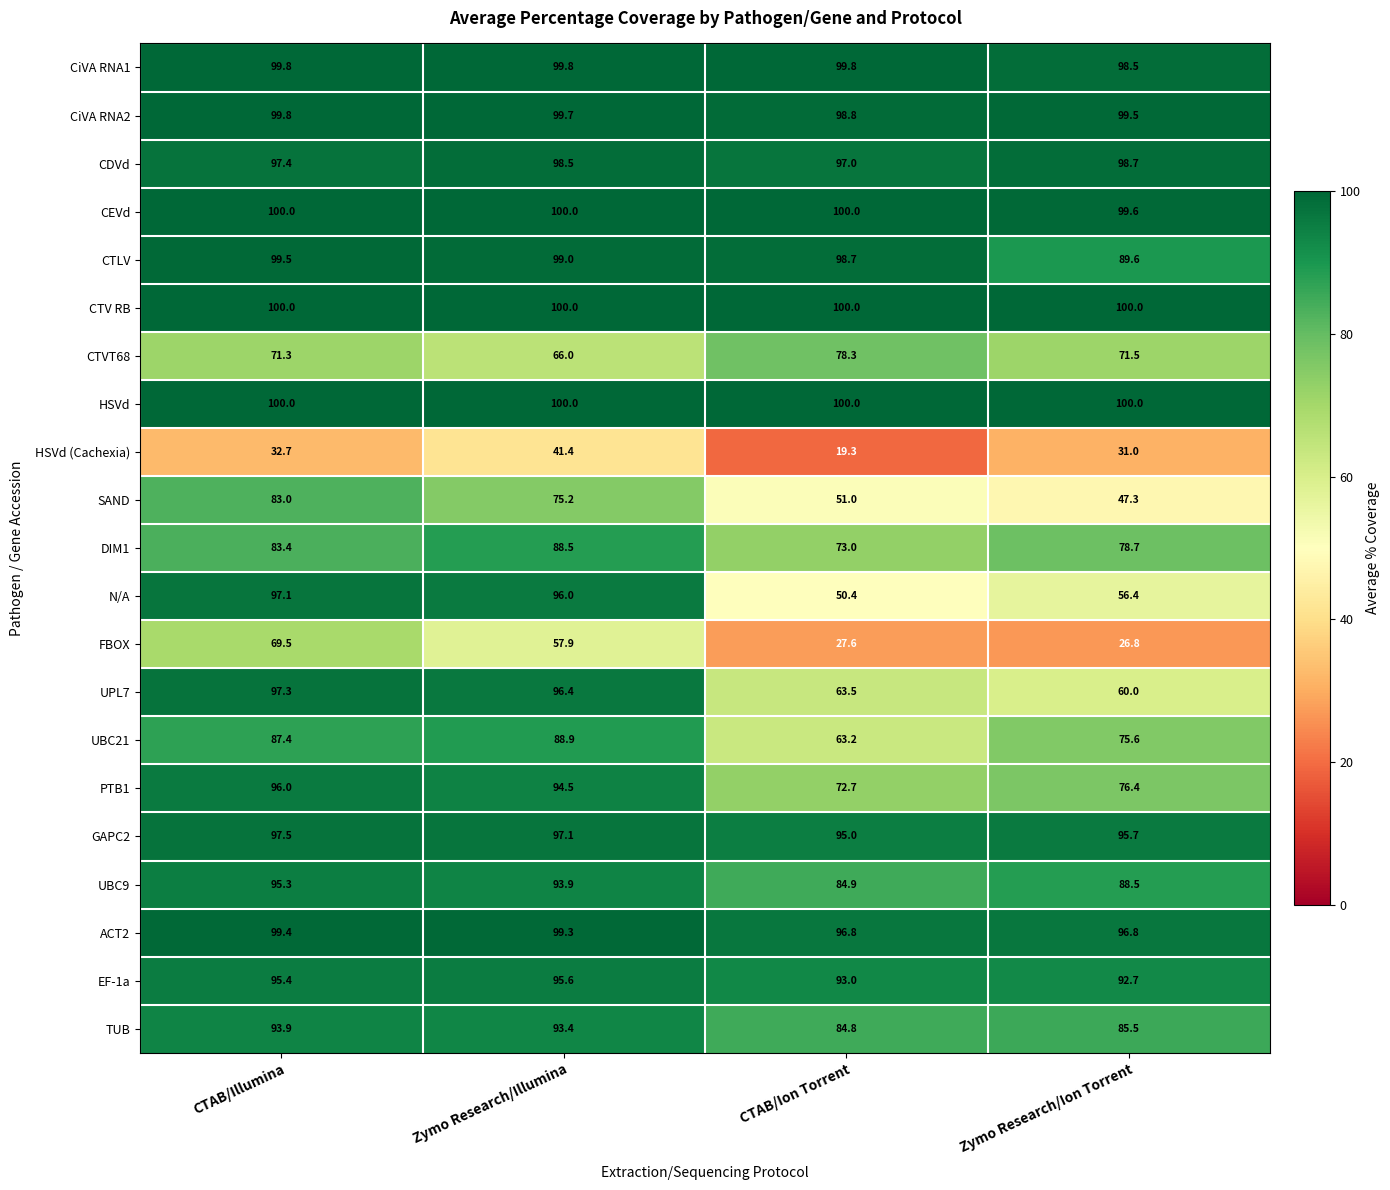

At which label is UPL7 closest to 78?

CTAB/Ion Torrent